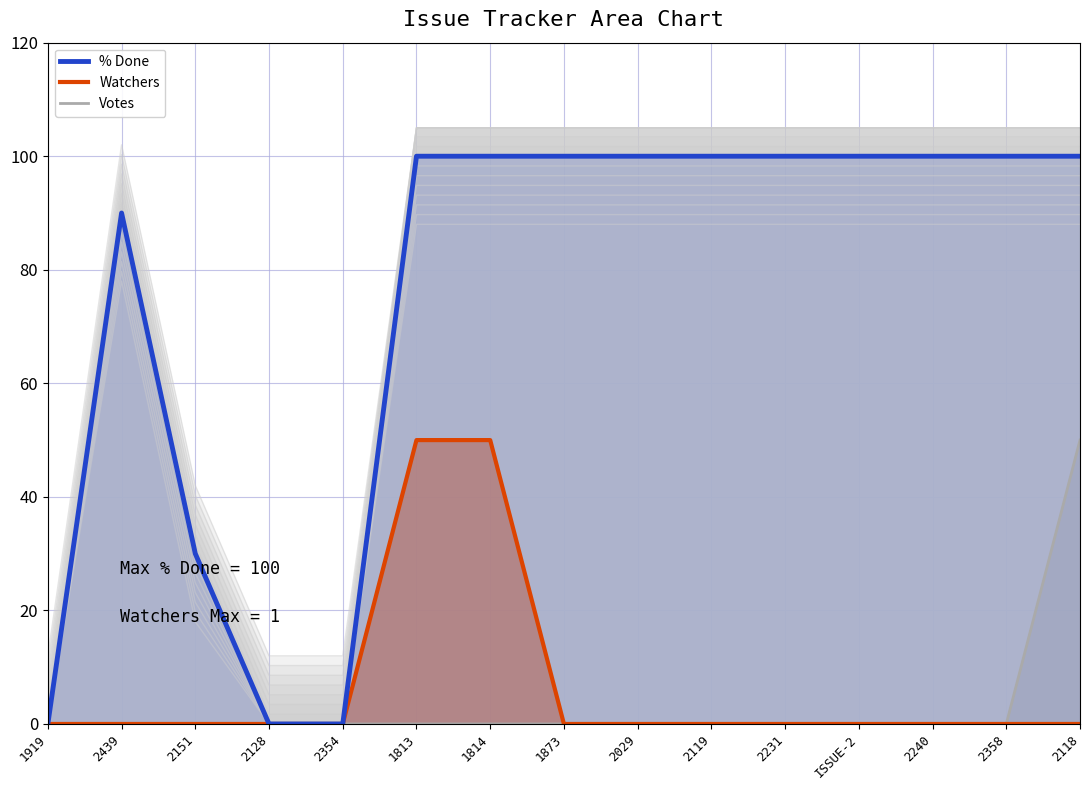

Rank the series at 1873 from highest to lowest value.

% Done, Watchers, Votes